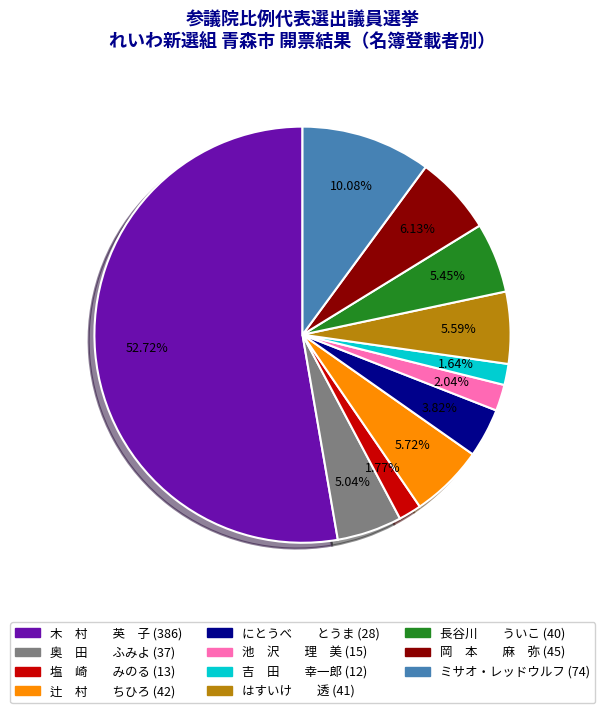

Is there any slice that represents more than half of the pie?

Yes